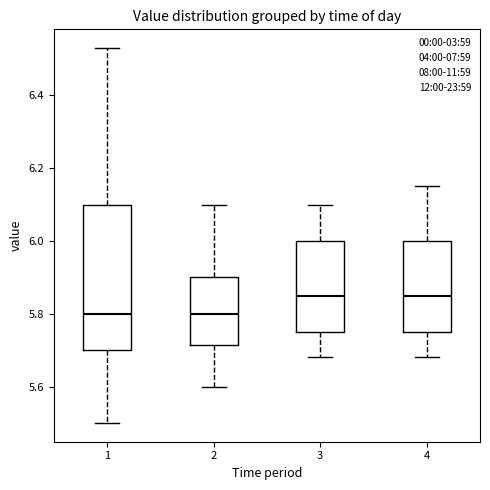

Which box is the tallest, from its lower edge to its upper edge?

1